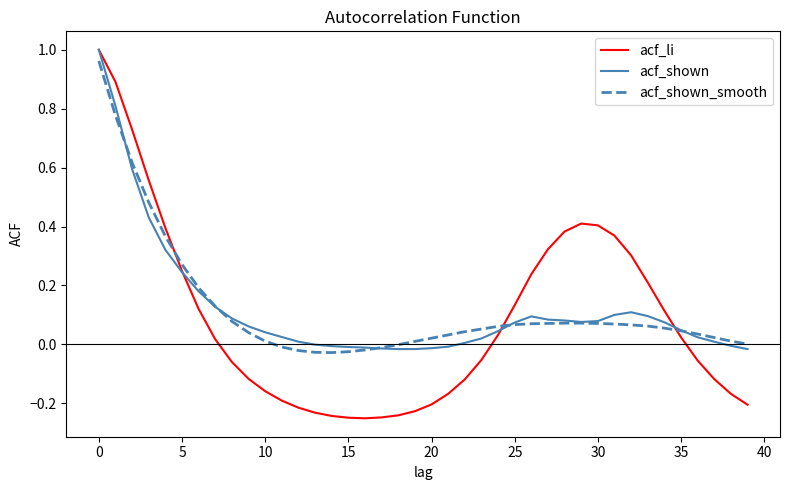

Which series has the widest spread of values?

acf_li